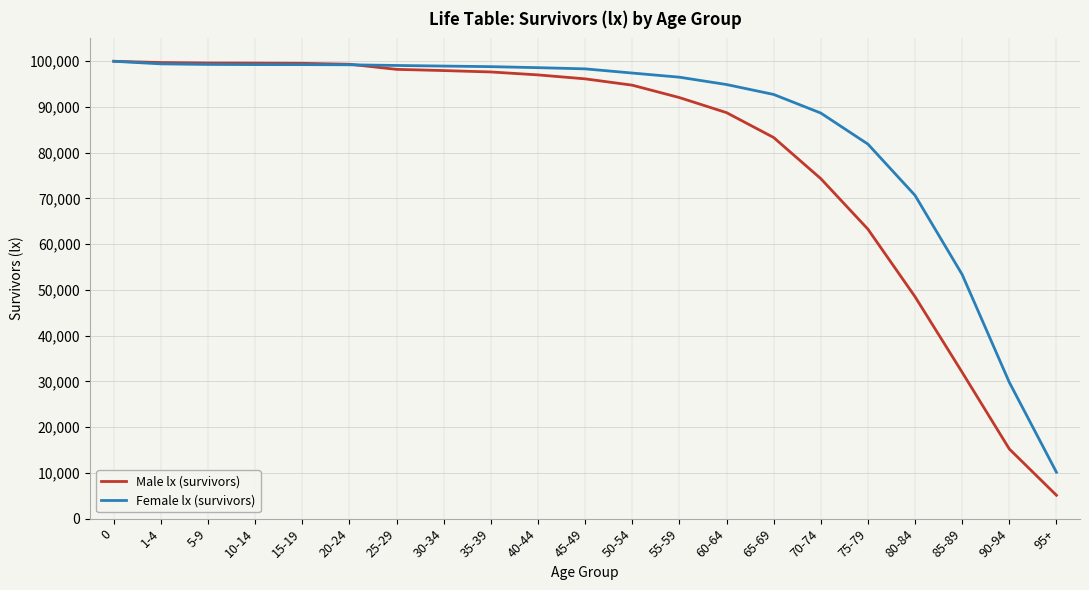

What is the difference between the maximum and second lowest values in the Female lx (survivors) series?

70190